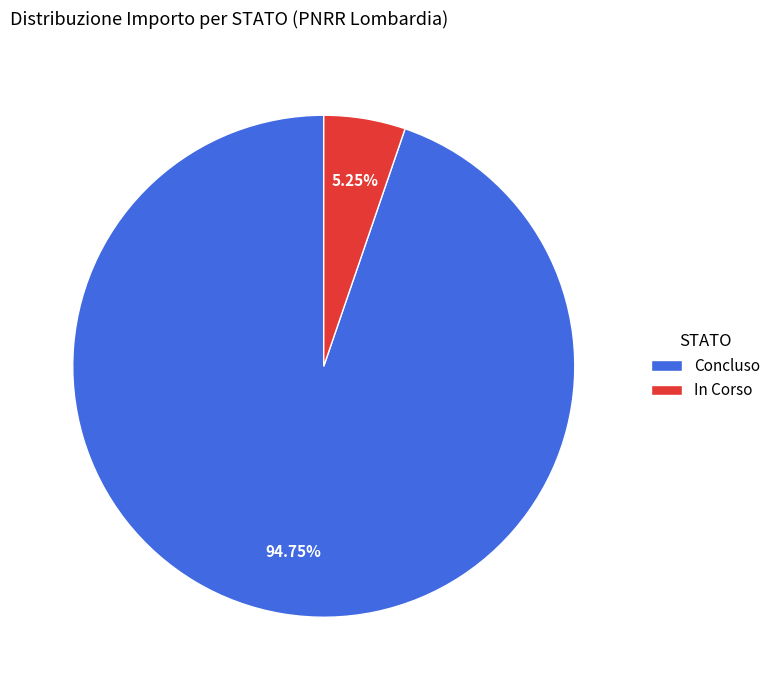

Does In Corso account for over 50% of the chart?

No